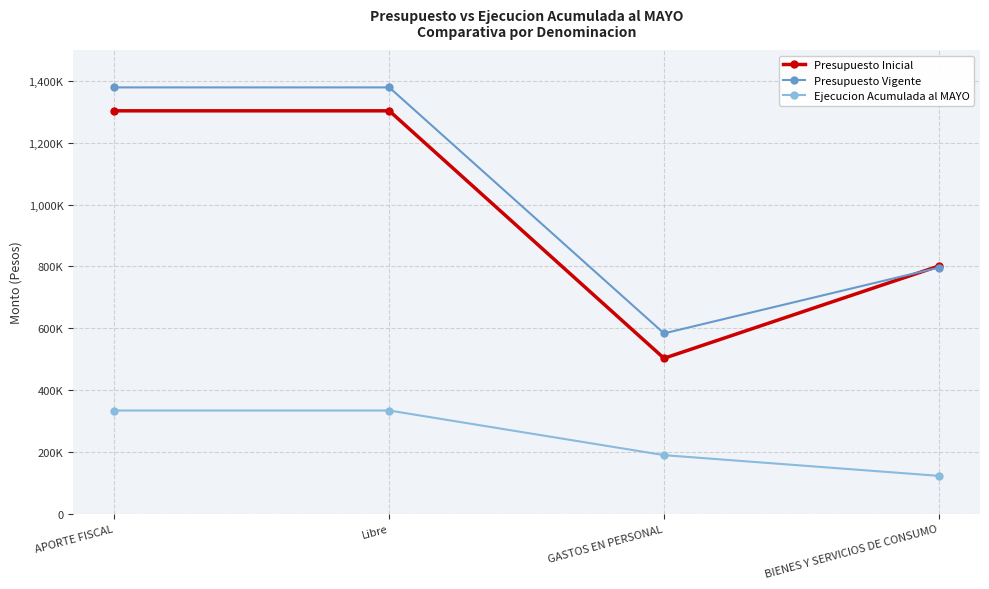

Reading right to left, extract all data points from this chart.

Presupuesto Inicial: 800980	502486	1303466	1303466
Presupuesto Vigente: 796075	583122	1379197	1379197
Ejecucion Acumulada al MAYO: 121982	189027	333465	333465